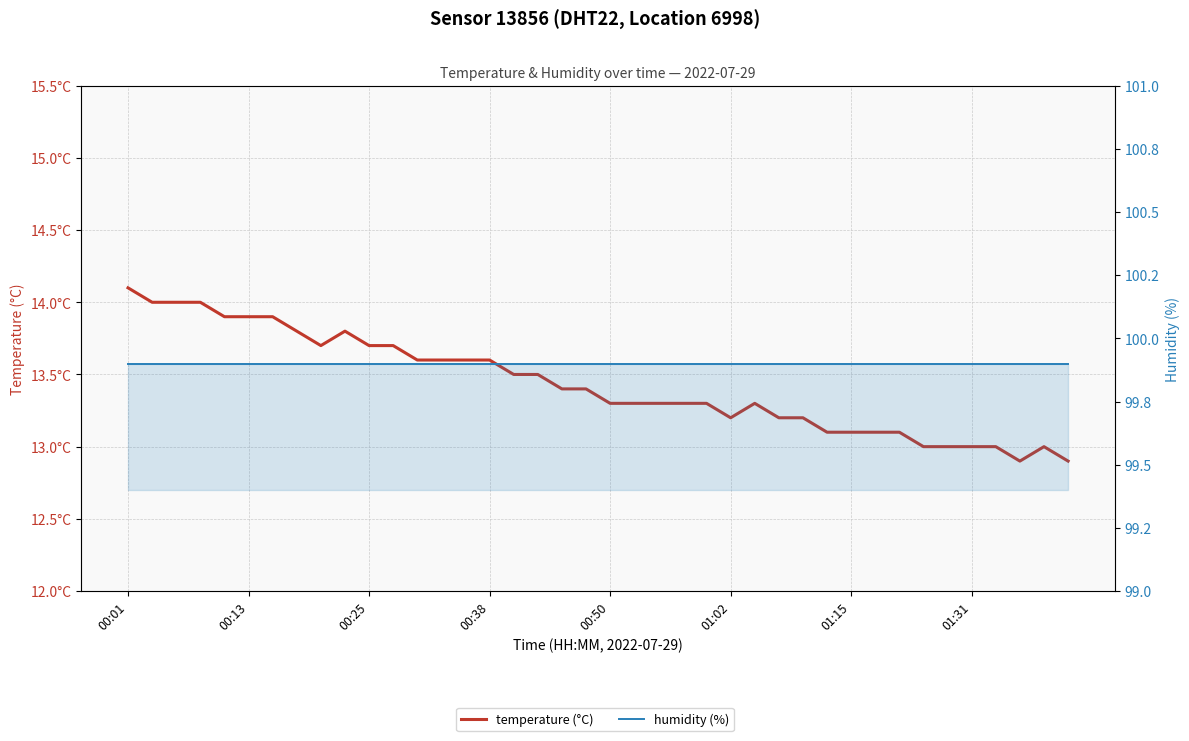

Which category has the lowest value in the humidity (%) series?

00:01